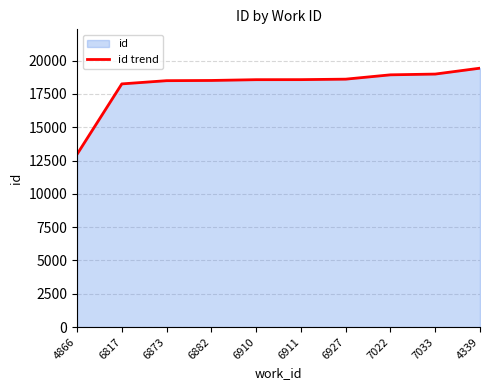

Reading left to right, what are all the values shown in this chart?

12969	18255	18497	18513	18572	18575	18611	18936	18993	19436